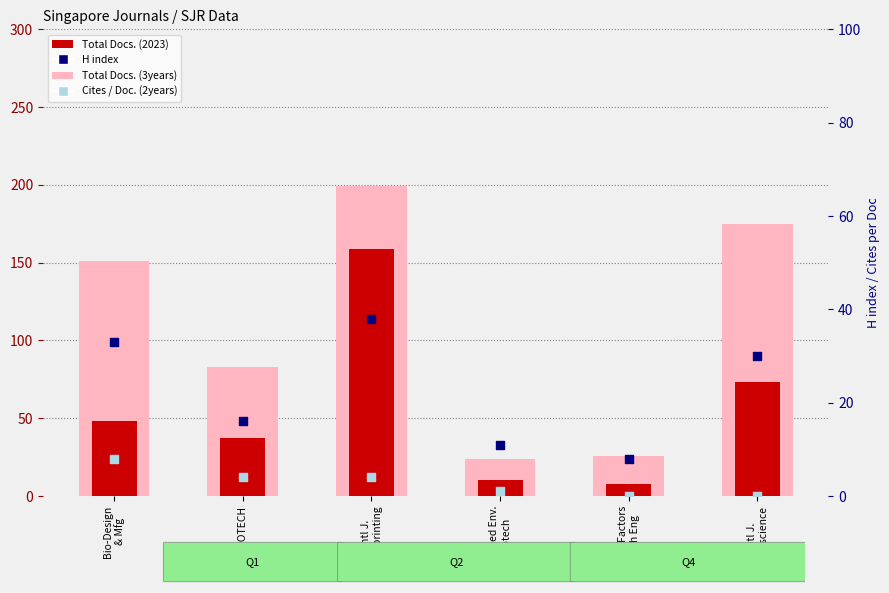

Which series reaches the maximum Y coordinate?

Total Docs. (3years)